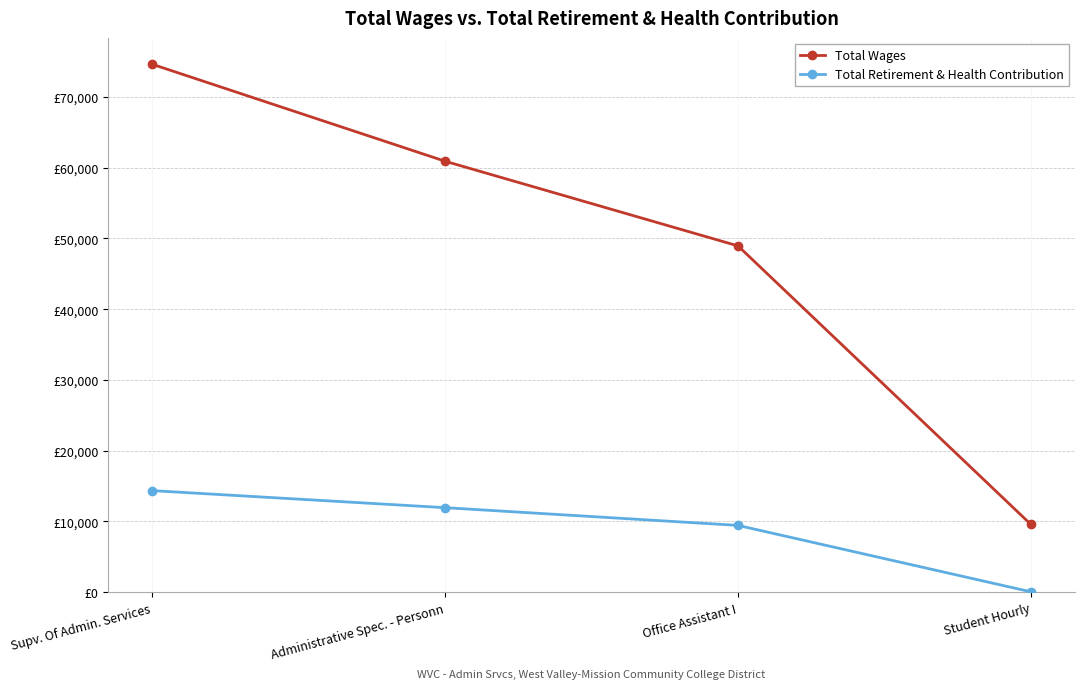

Which series has the widest spread of values?

Total Wages